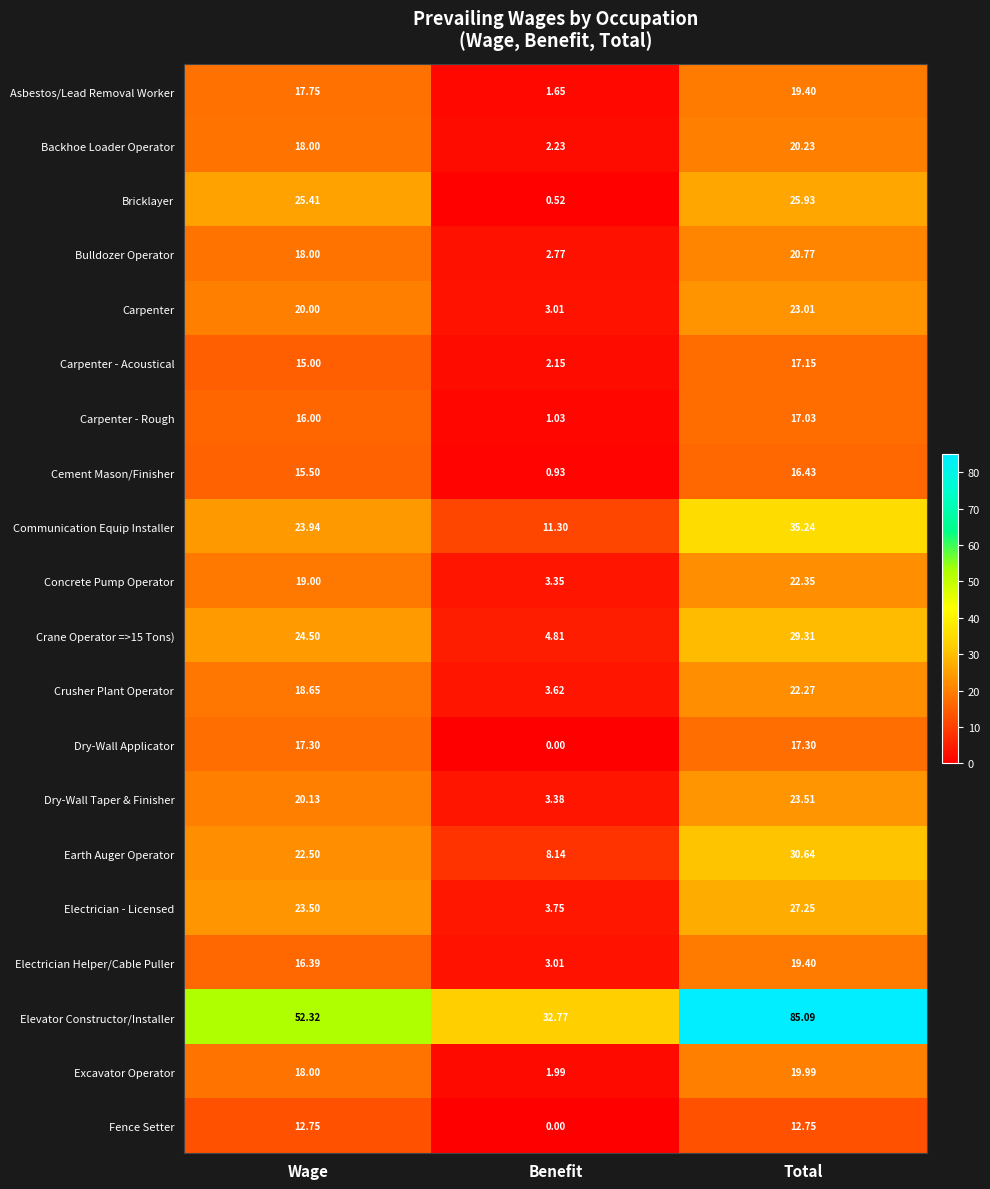

Which series changed the most between Wage and Total?

Elevator Constructor/Installer